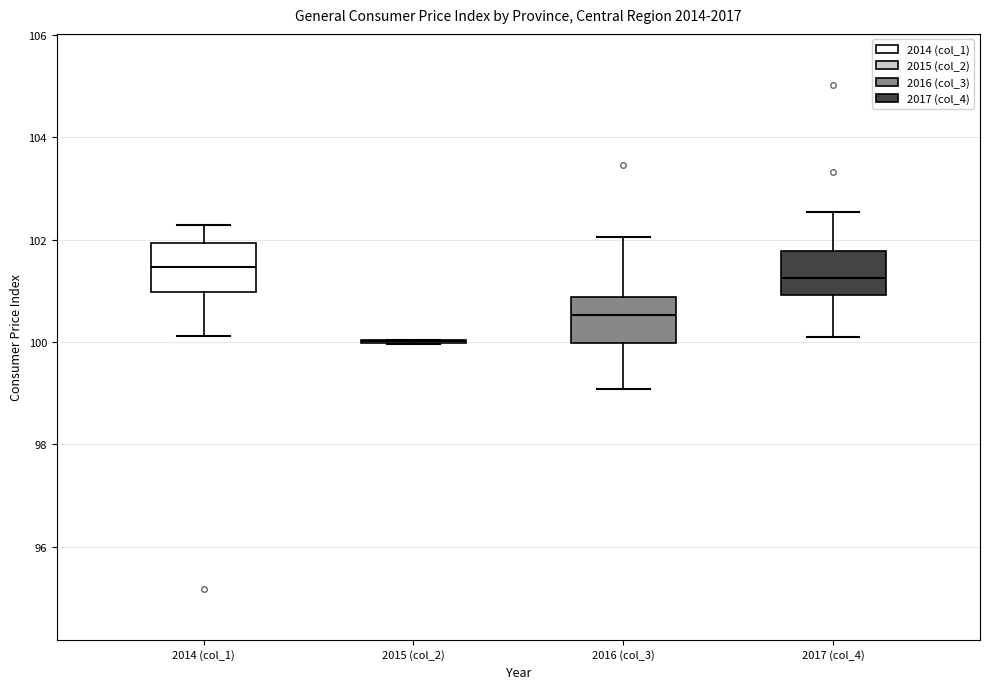

Reading left to right, read every box against the y-axis: the position of its median line, the range the box covers, and the ends of its whiskers. The values are not printed on the chart, so give them approximately, as read against the axis.

2014 (col_1): median 101.4, box 101.0 to 102.0, whiskers 100.2 to 102.2
2015 (col_2): box collapsed to a line at 100.0, whiskers 100.0 to 100.0
2016 (col_3): median 100.6, box 100.0 to 100.8, whiskers 99.0 to 102.0
2017 (col_4): median 101.2, box 101.0 to 101.8, whiskers 100.2 to 102.6